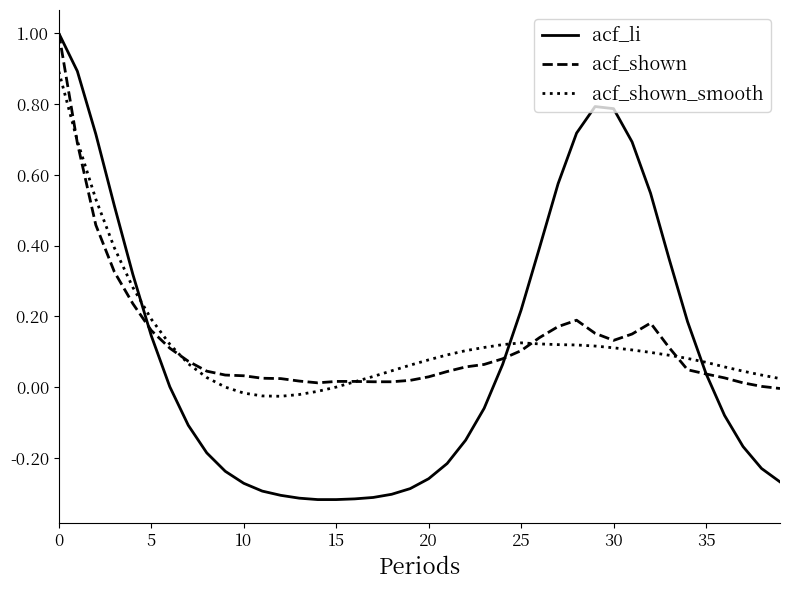

Which series has the widest spread of values?

acf_li